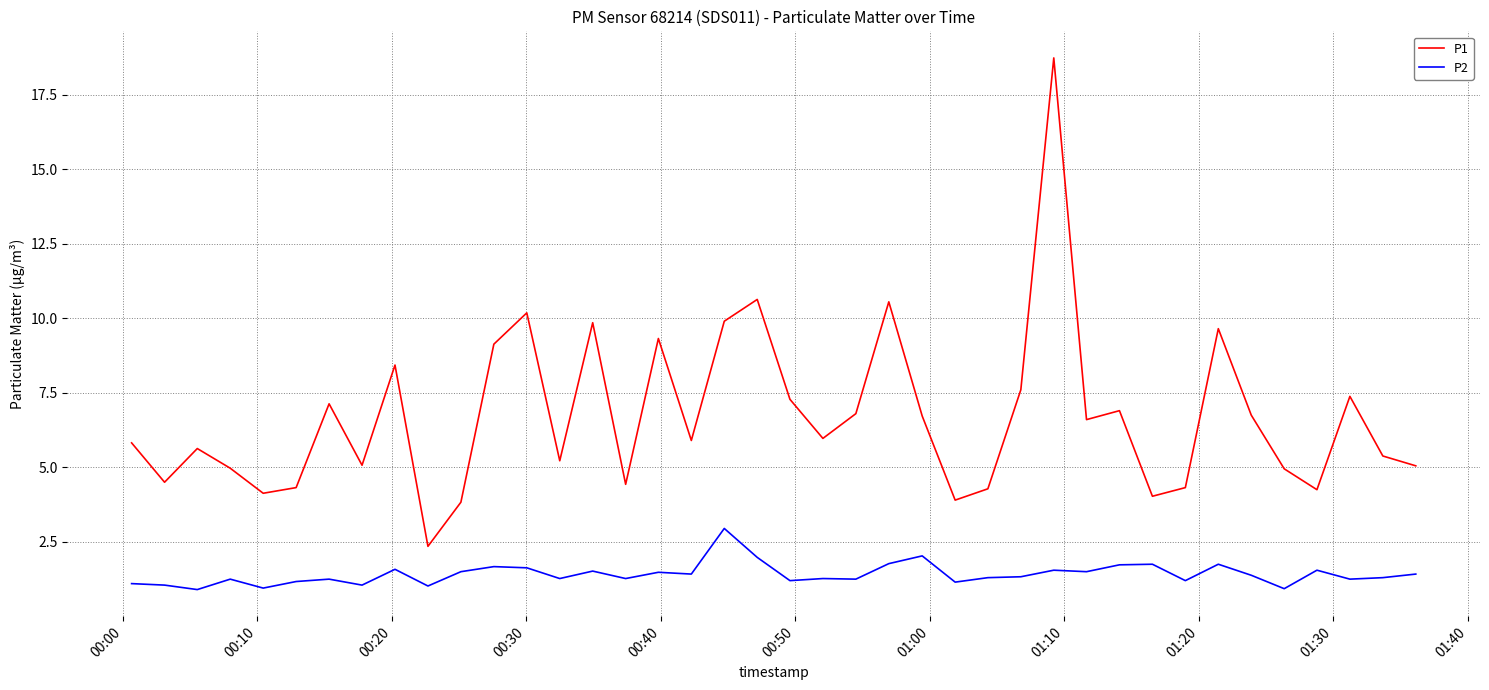

Which series has the largest range (max minus min)?

P1